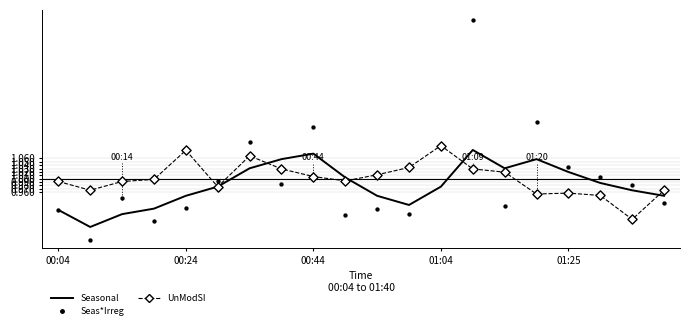

Which series has the largest total across all categories?

Seas*Irreg